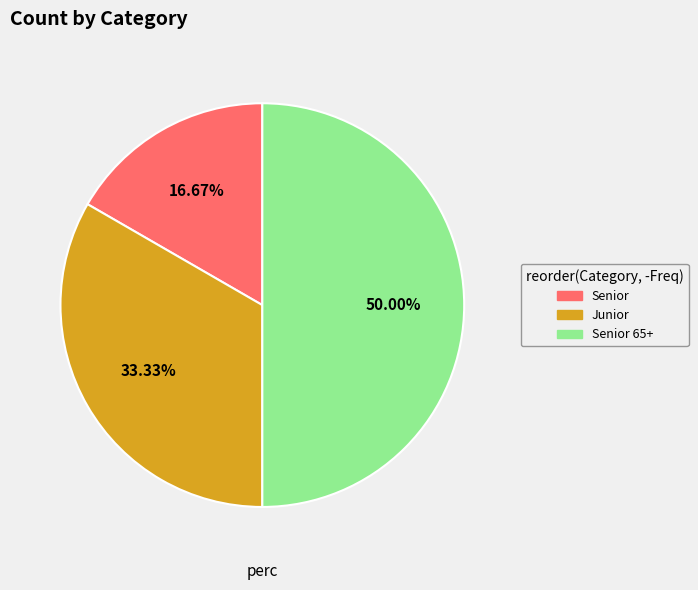

Count the number of slices in the pie.

3